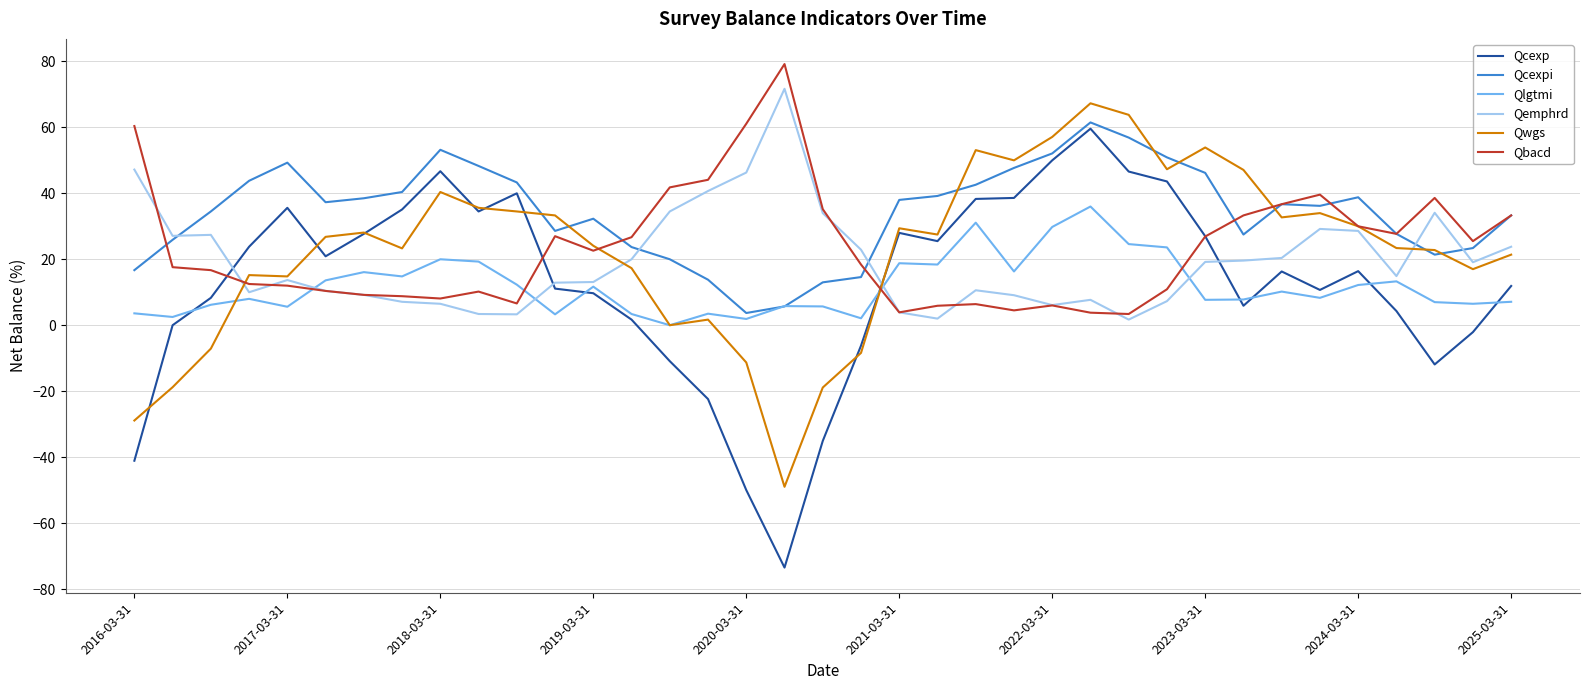

Count the number of data series in this chart.

6